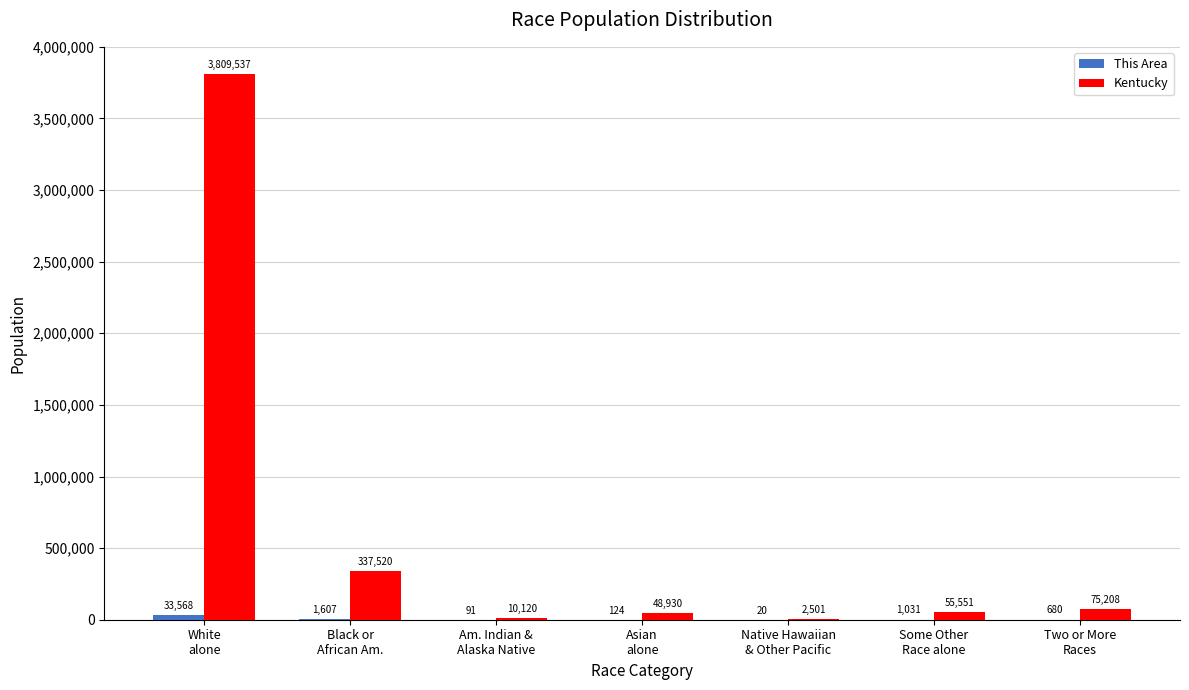

Which series has the largest total across all categories?

Kentucky